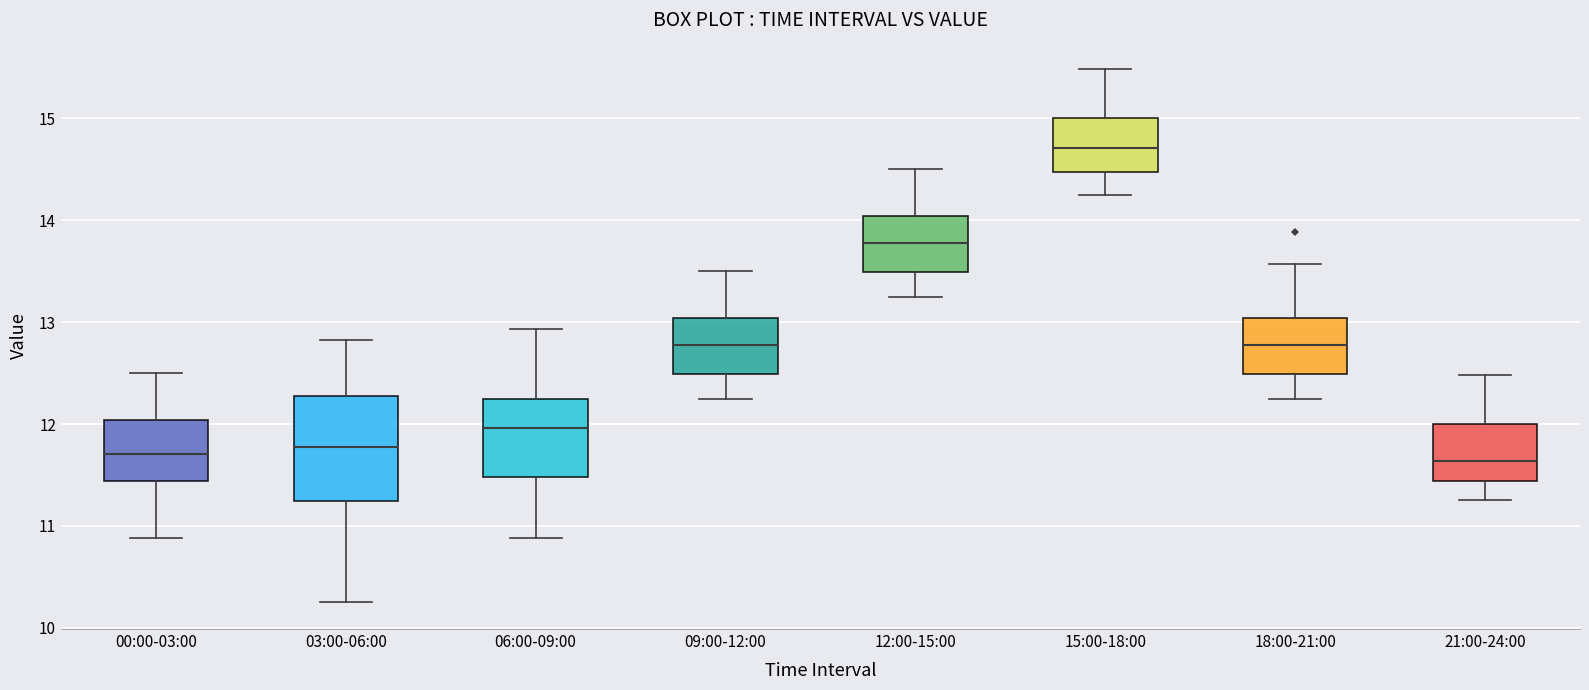

Reading left to right, transcribe this box plot: for each box, give where its median line is, the range the box spans, and where its two whiskers end, as read against the y-axis. The values are not printed on the chart, so give them approximately, as read against the axis.

00:00-03:00: median 11.7, box 11.4 to 12.0, whiskers 10.9 to 12.5
03:00-06:00: median 11.8, box 11.2 to 12.3, whiskers 10.3 to 12.8
06:00-09:00: median 12.0, box 11.5 to 12.3, whiskers 10.9 to 12.9
09:00-12:00: median 12.8, box 12.5 to 13.0, whiskers 12.3 to 13.5
12:00-15:00: median 13.8, box 13.5 to 14.0, whiskers 13.3 to 14.5
15:00-18:00: median 14.7, box 14.5 to 15.0, whiskers 14.3 to 15.5
18:00-21:00: median 12.8, box 12.5 to 13.0, whiskers 12.3 to 13.6
21:00-24:00: median 11.6, box 11.4 to 12.0, whiskers 11.3 to 12.5